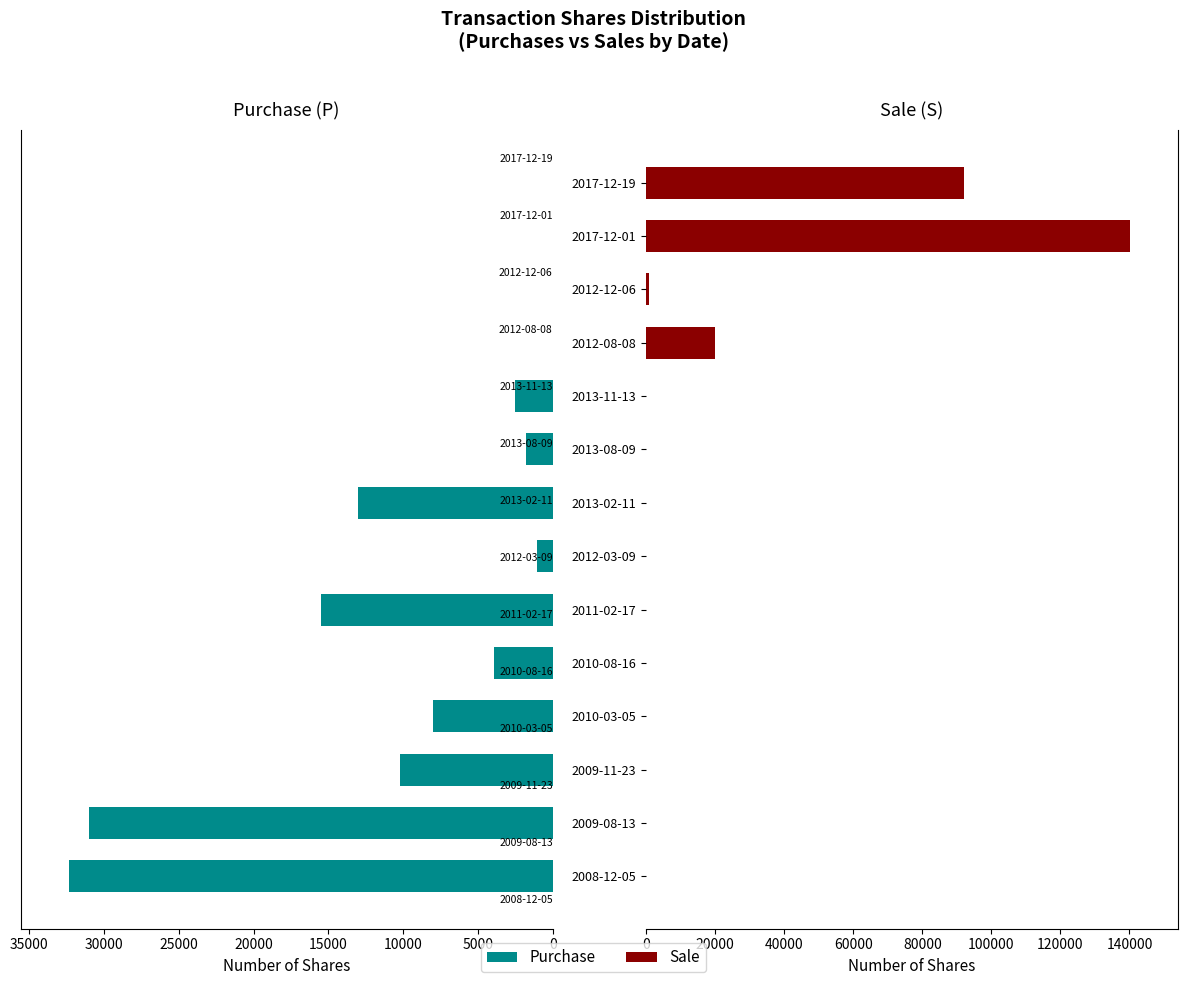

Are the bars grouped side by side (vs. stacked)?

Yes